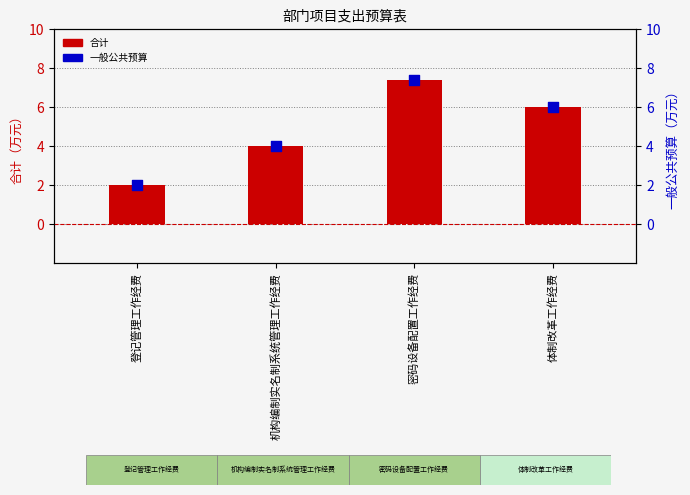

Which series contains the lowest Y value?

合计